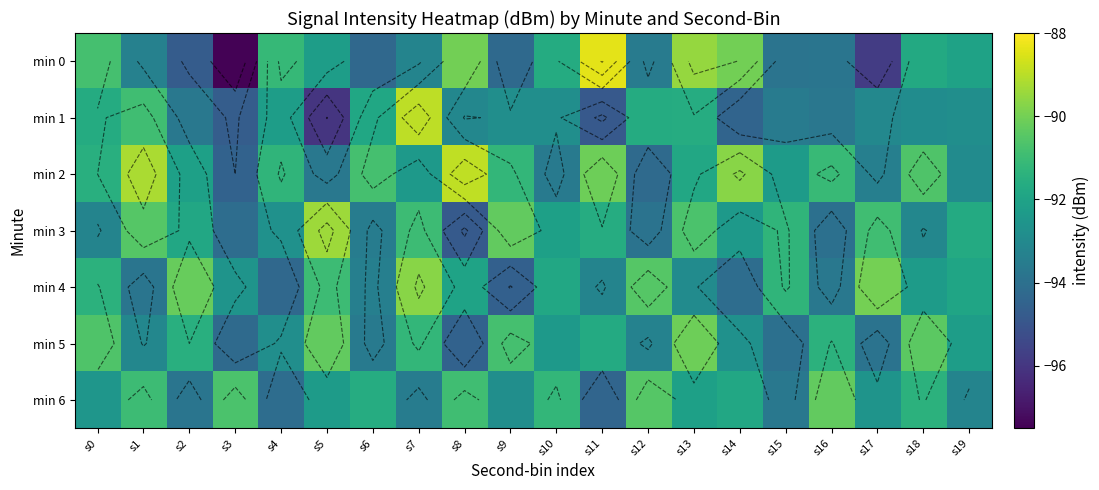

True or false: min 1 has a value of -94.8 at s11.

True